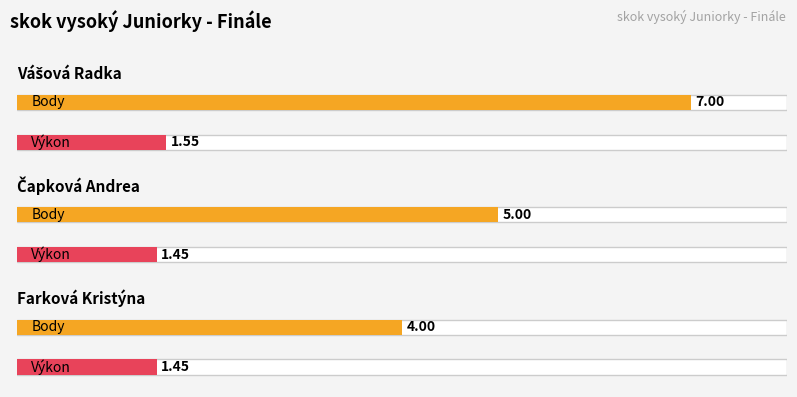

How many distinct data groups are displayed?

2